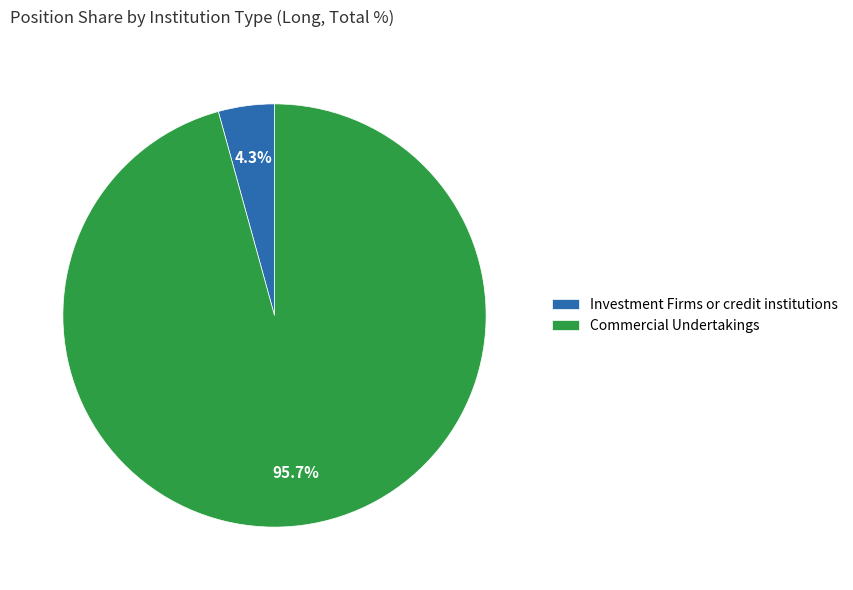

Does Commercial Undertakings account for over 50% of the chart?

Yes